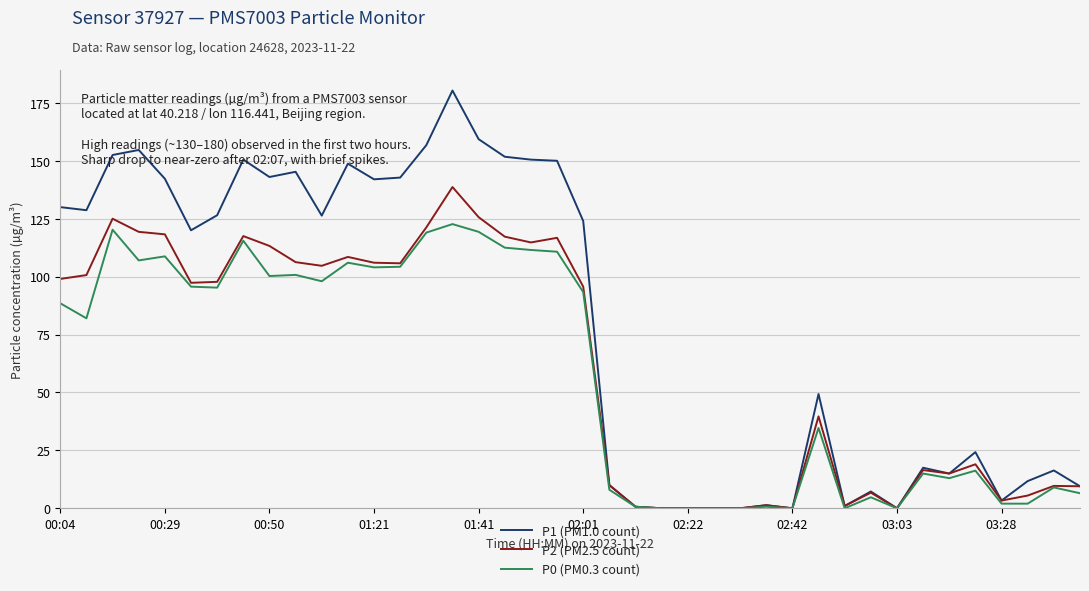

List the series in order of their peak value, lowest first.

P0 (PM0.3 count), P2 (PM2.5 count), P1 (PM1.0 count)